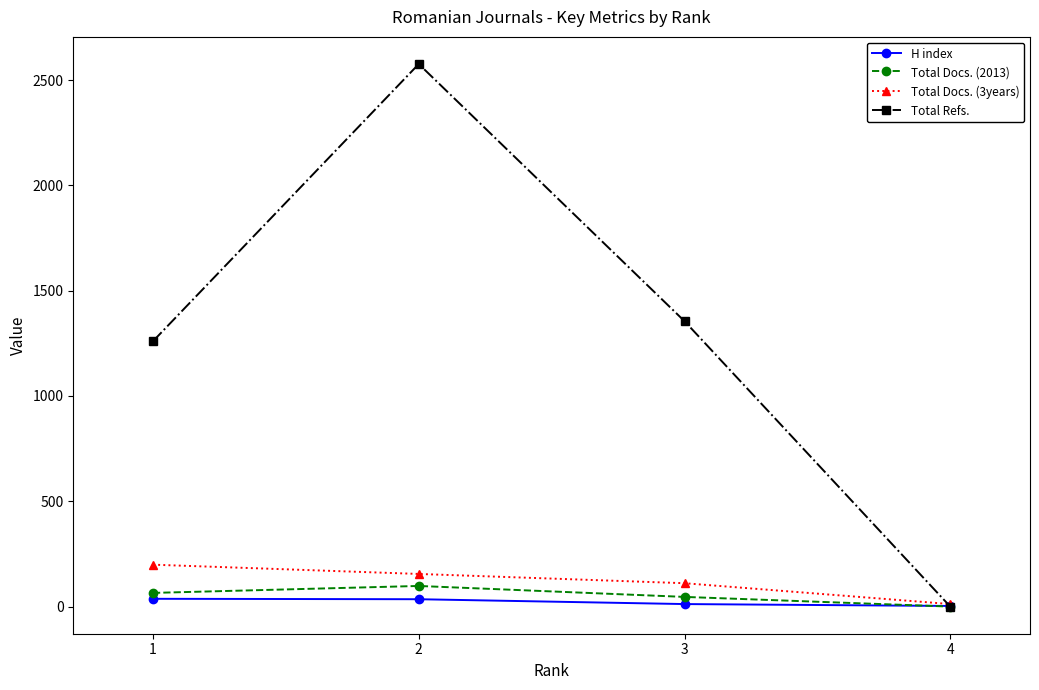

What is the average value of the Total Docs. (3years) series?

119